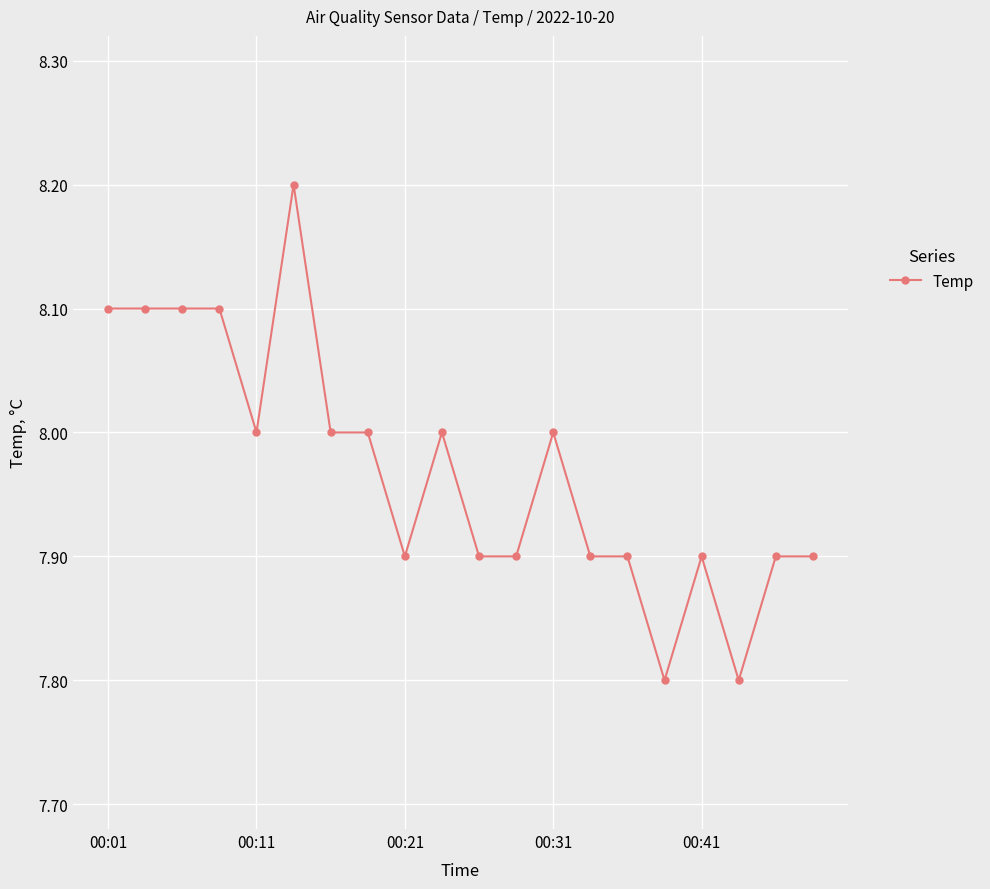

What is the smallest value displayed?

7.8